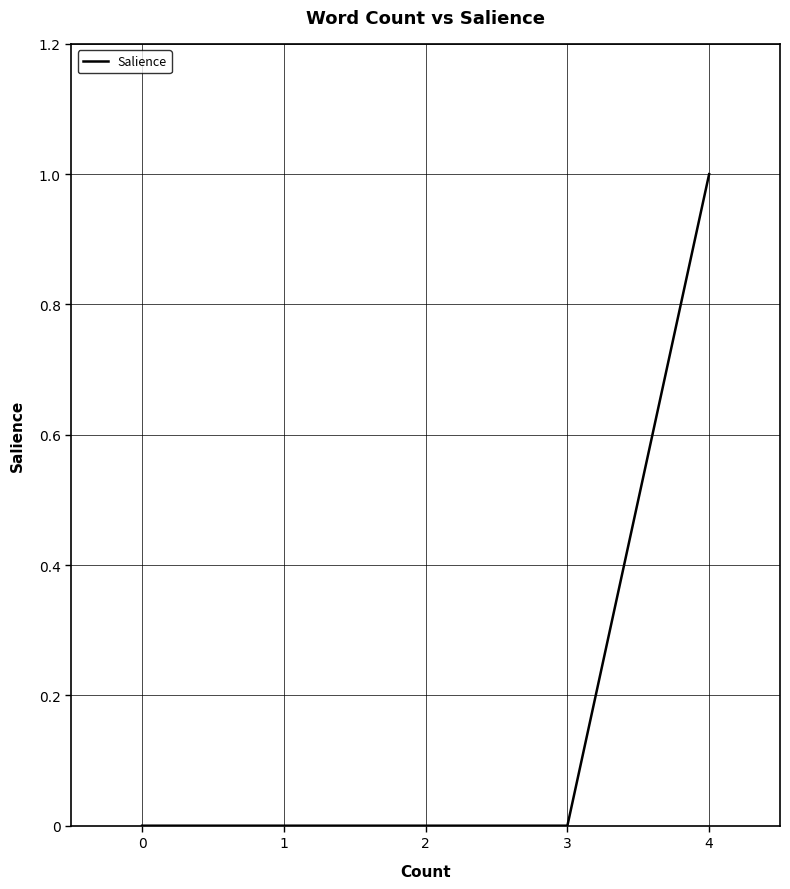

How many lines are shown in the chart?

1